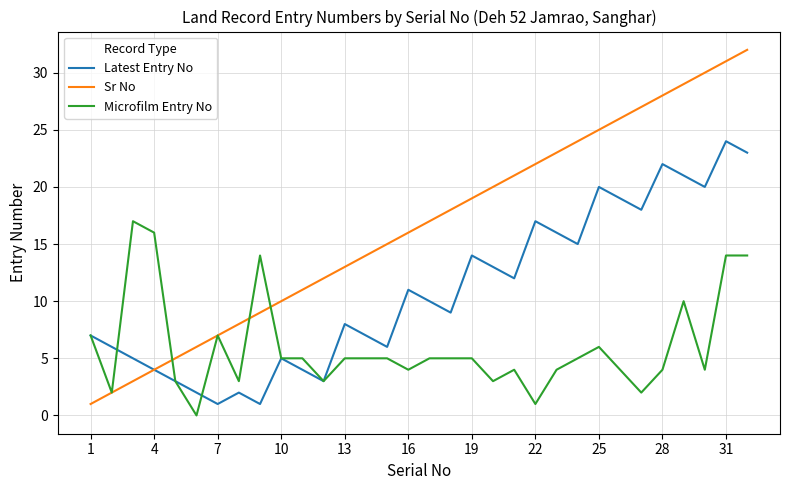

What is the greatest value displayed?

32